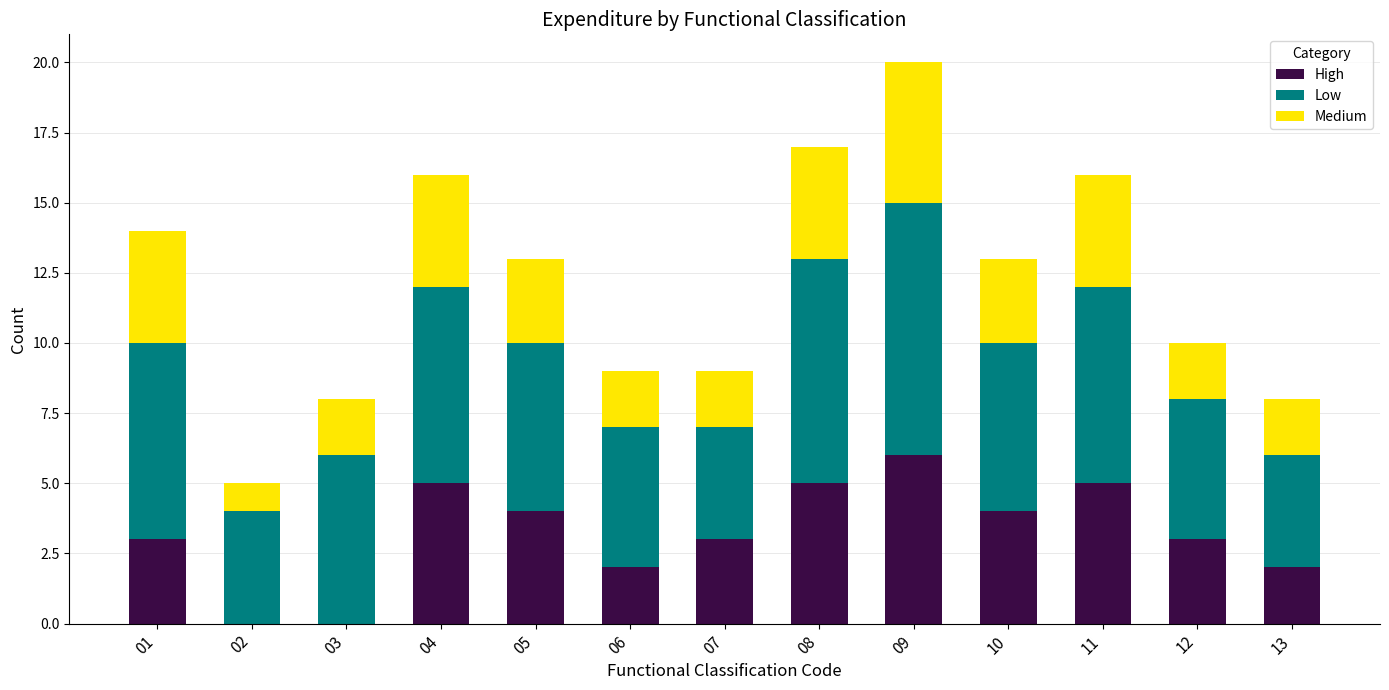

What is the sum of all High values?

42